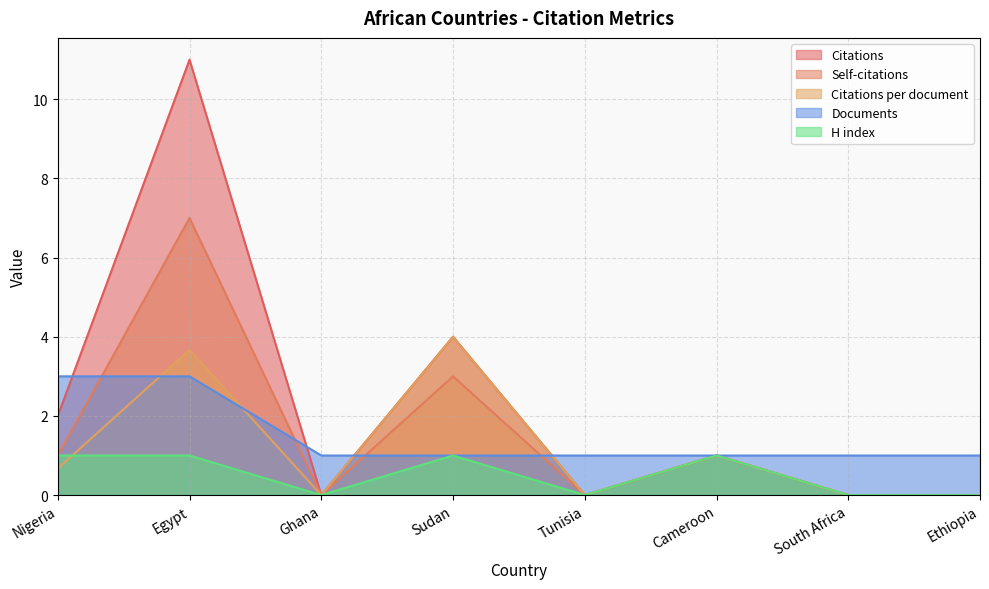

True or false: Citations has a value of -3.4 at Ethiopia.

False